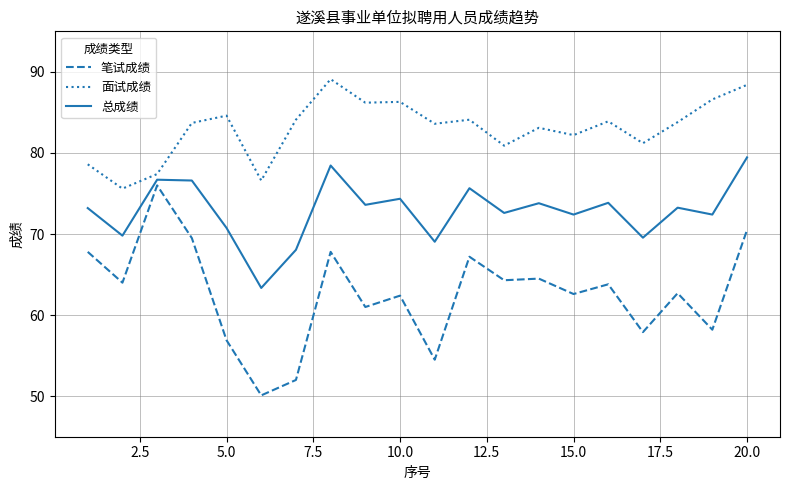

What is the difference between the second highest and second lowest values in the 总成绩 series?

10.4